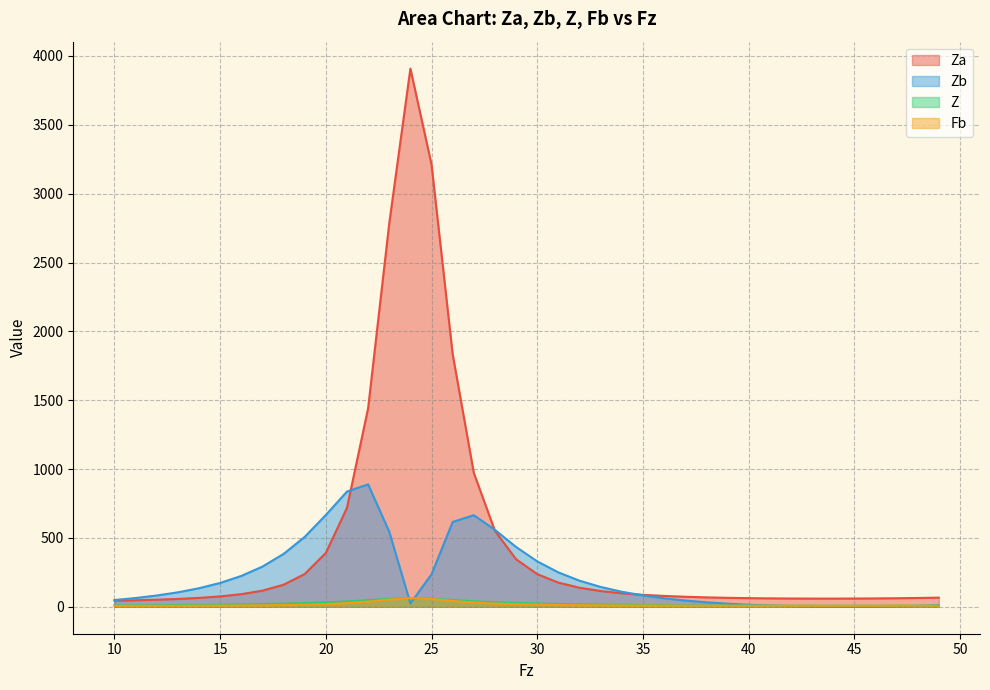

What is the average value of the Za series?

471.6